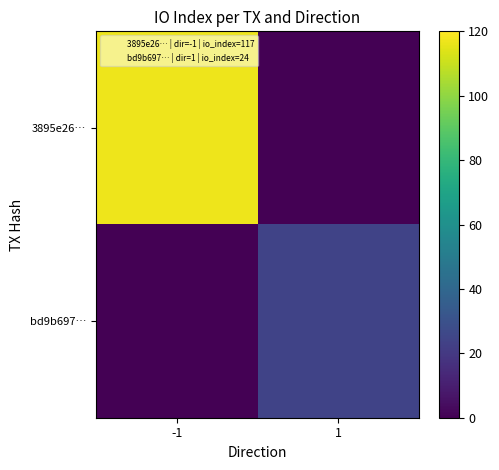

Which series has the widest spread of values?

3895e26…